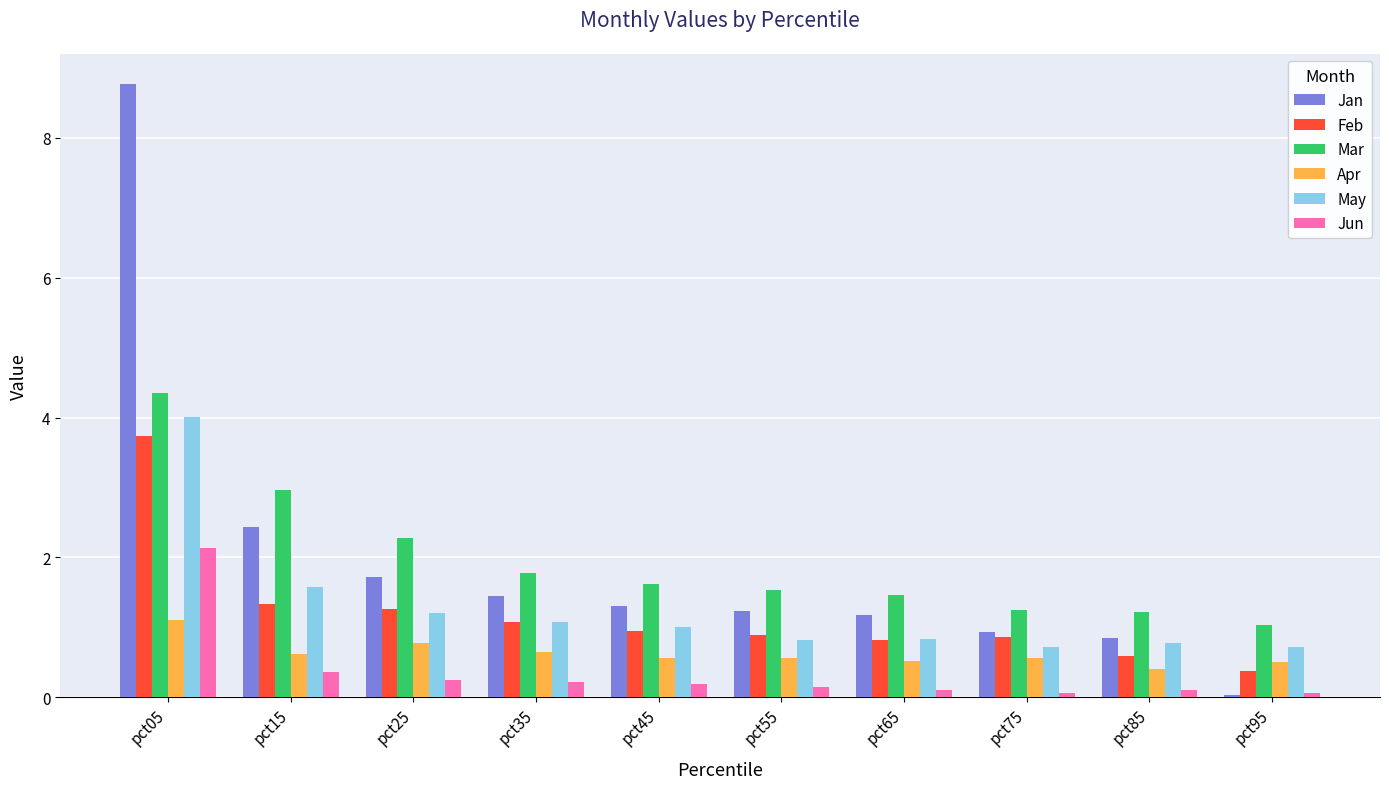

What is the approximate value of Jun at pct05?

2.1